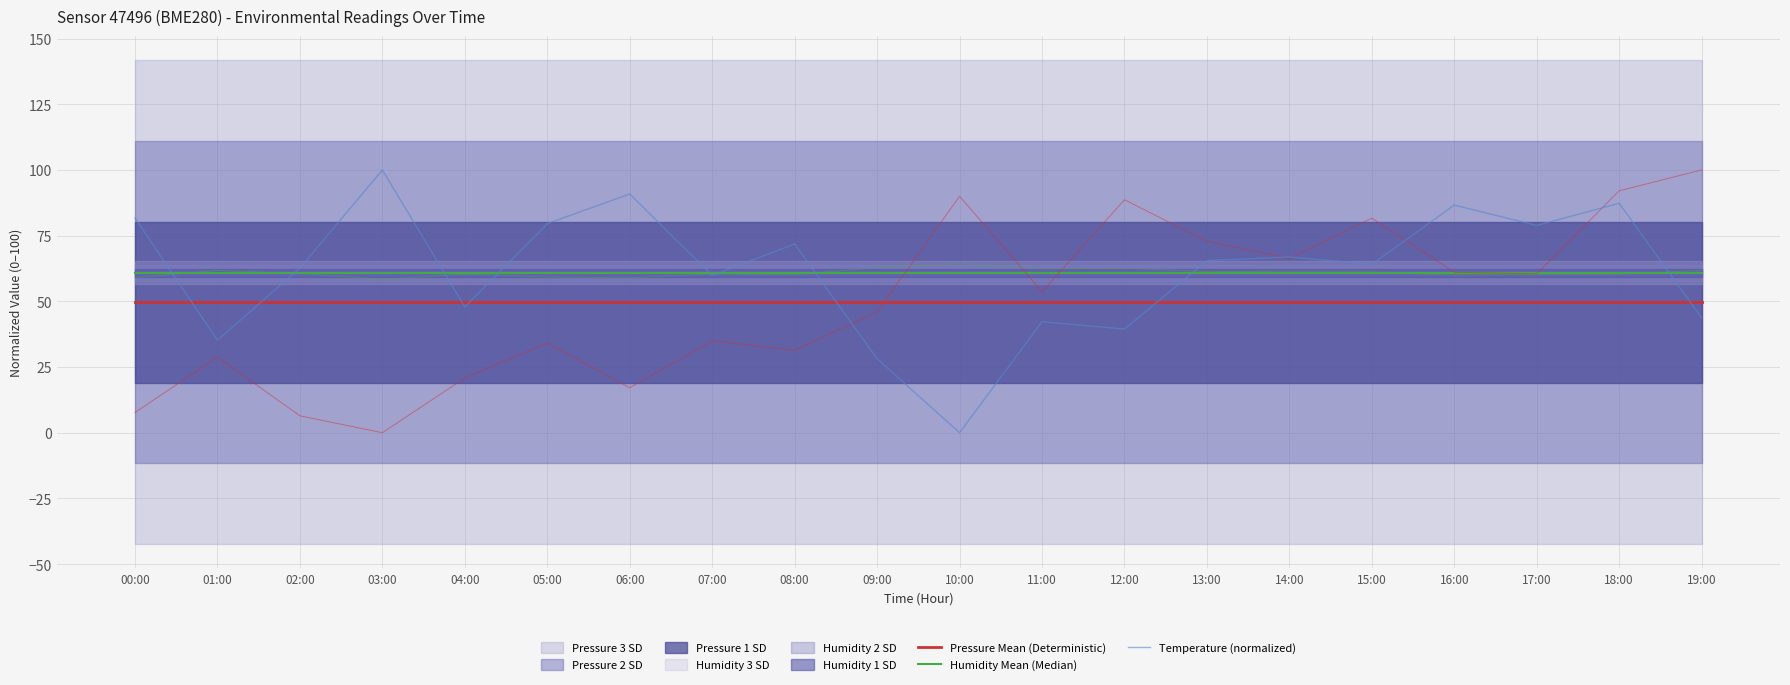

Where do Temperature (normalized) and Humidity Mean (Median) first cross each other?

00:00 and 01:00